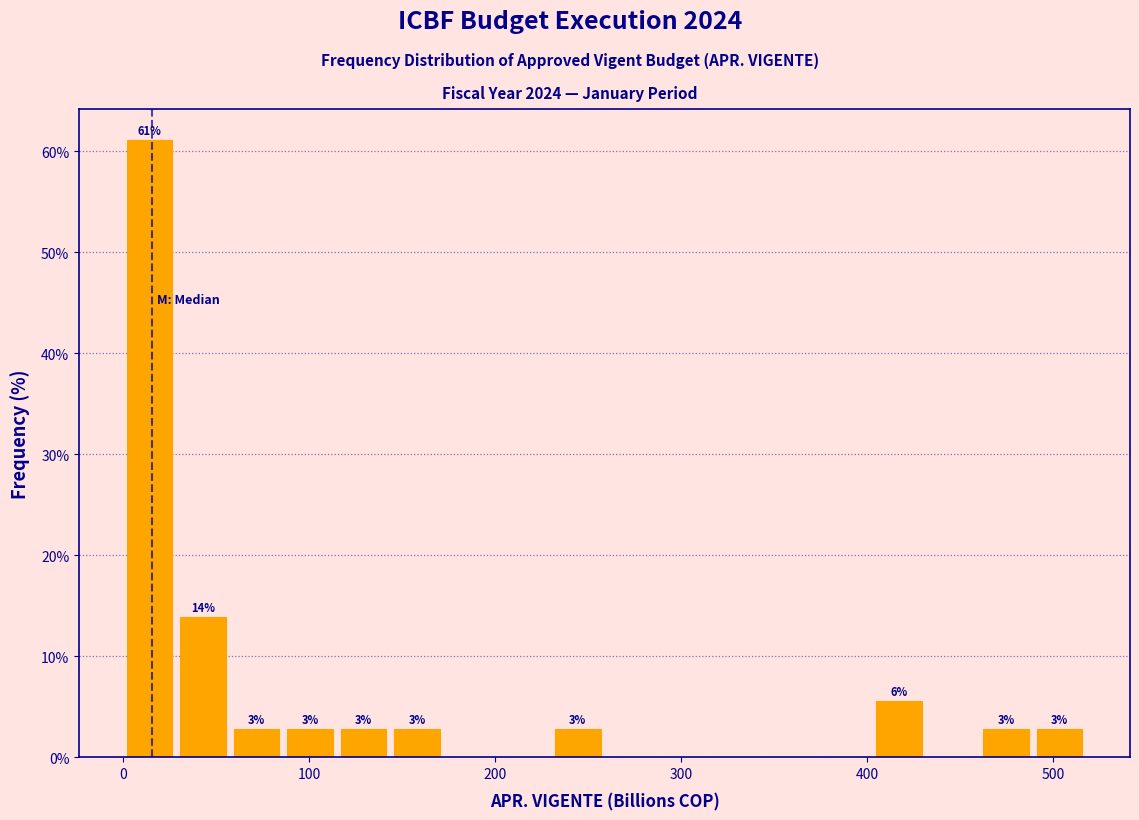

Read against the x-axis, roughly where is the centre of the tallest bar?

10